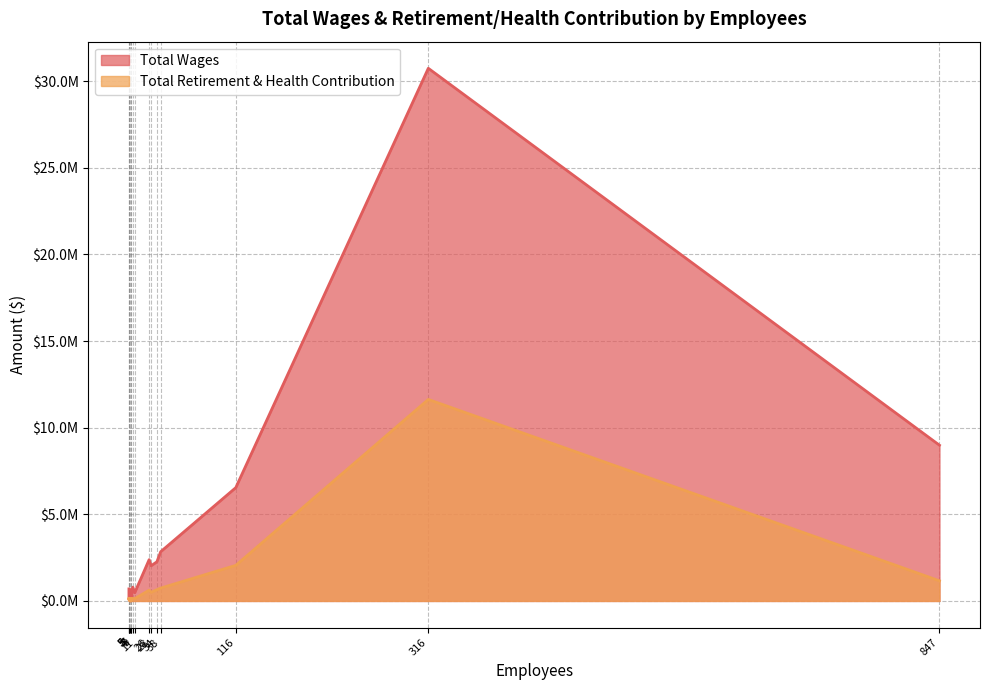

Which series has the widest spread of values?

Total Wages